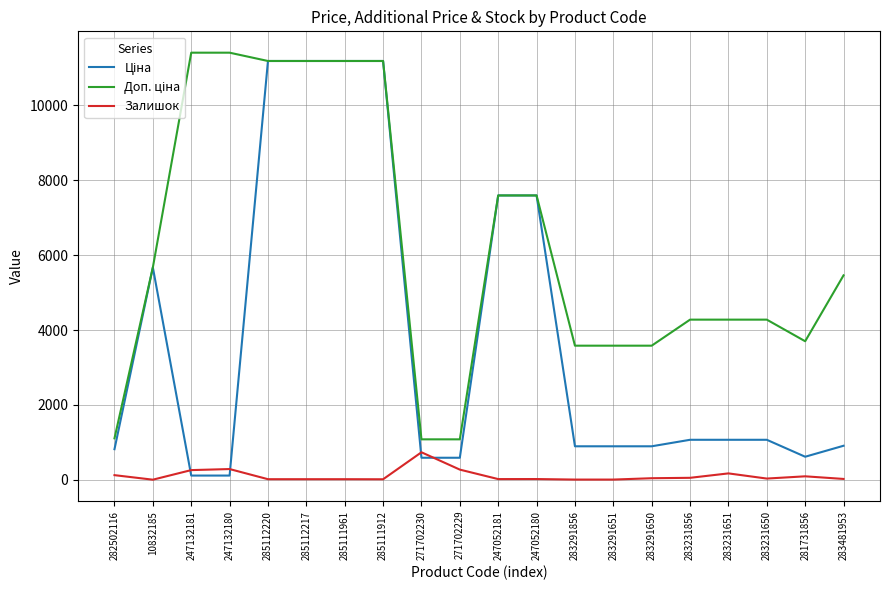

The Ціна series shows 15251.8 at 285111912. True or false?

False